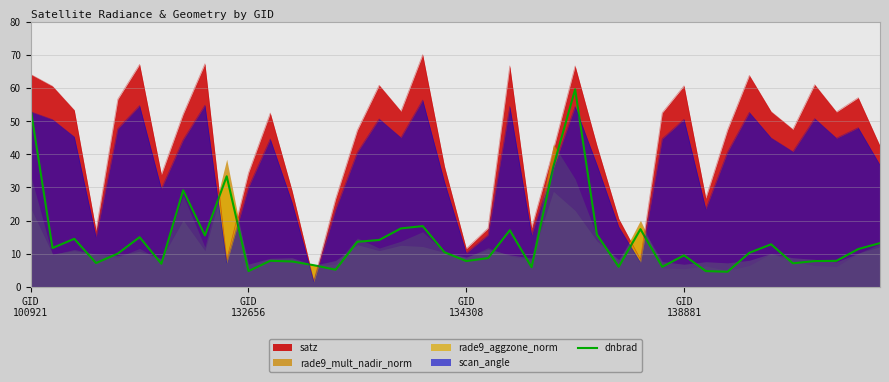

What is the label of the 32nd point from the left?

31